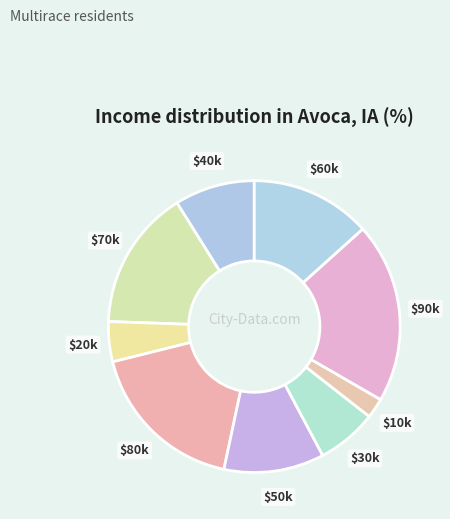

How many slices are in this pie chart?

9